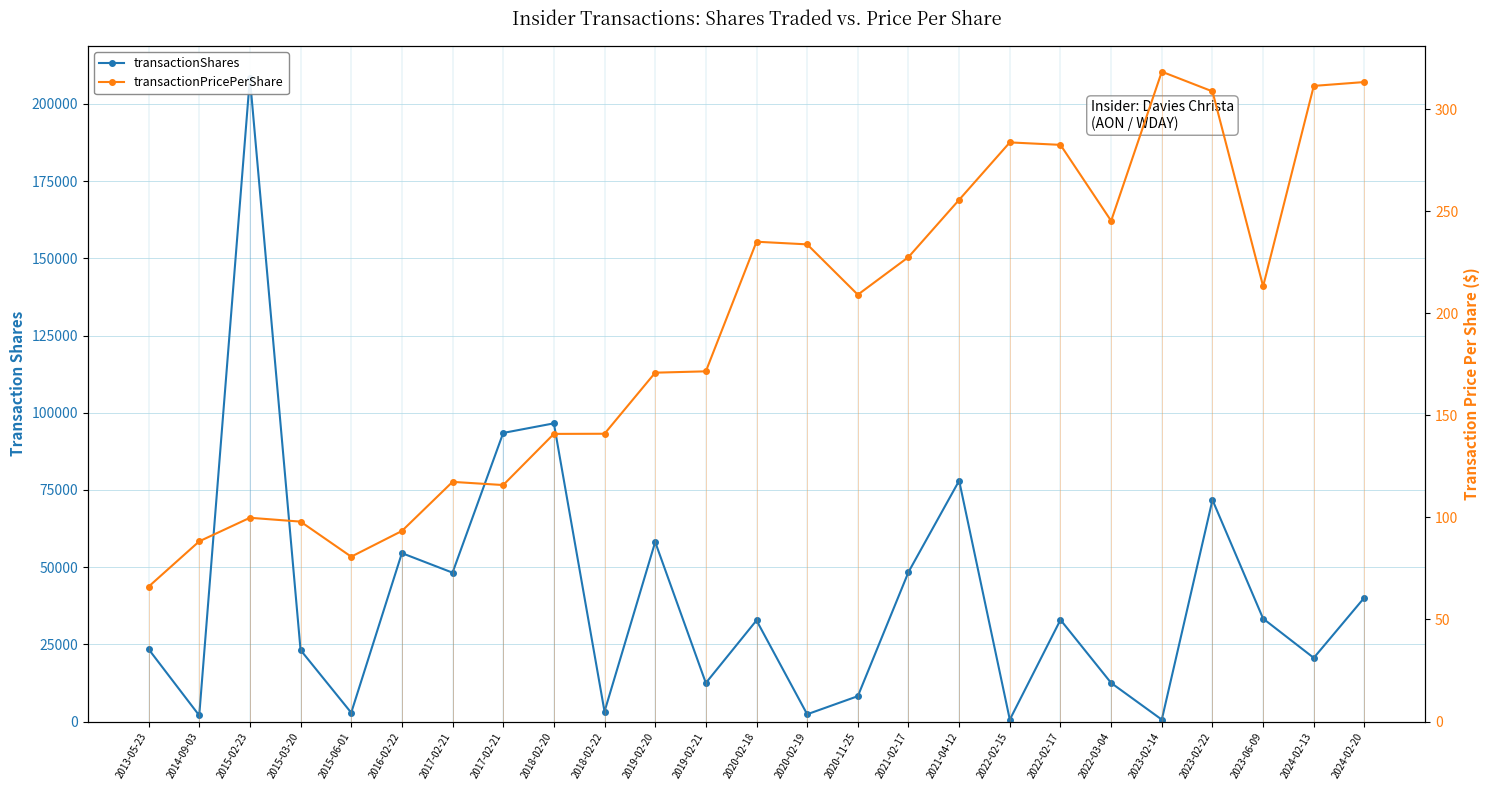

How many interior local peaks does the transactionShares series have?

8